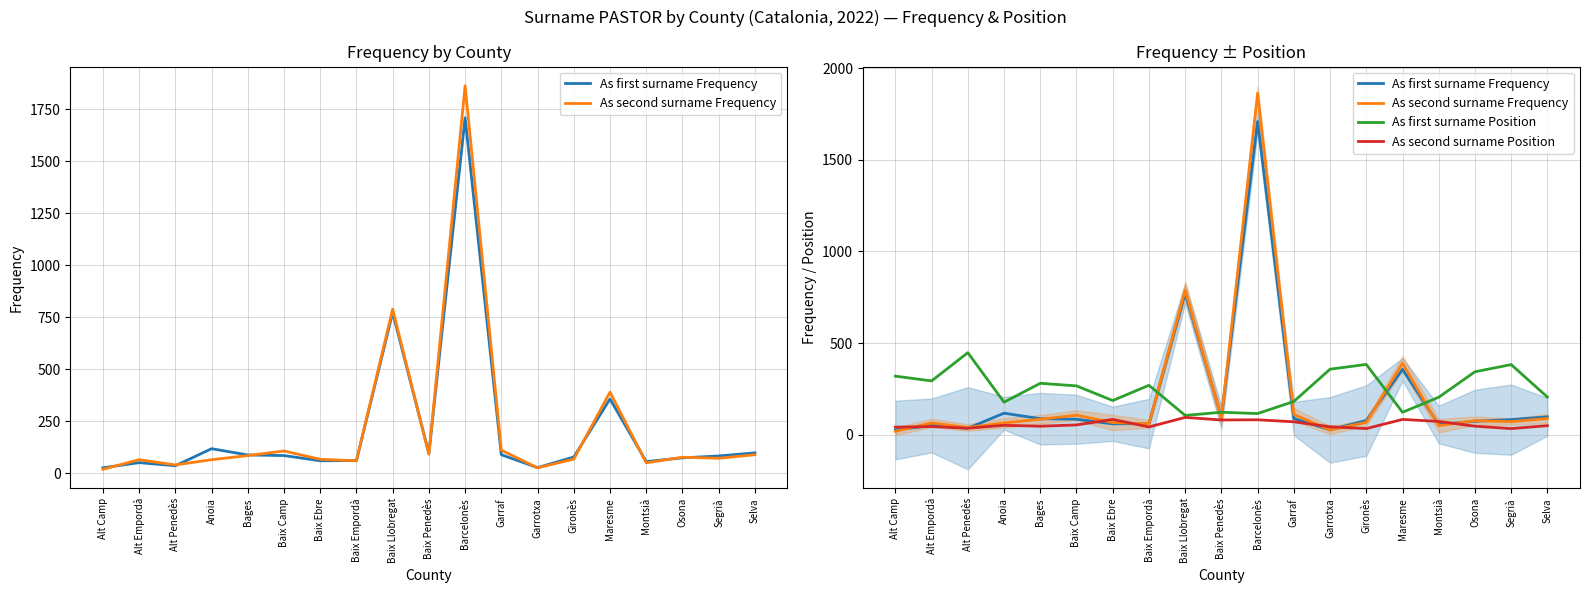

Which label corresponds to the largest value in the chart?

Barcelonès